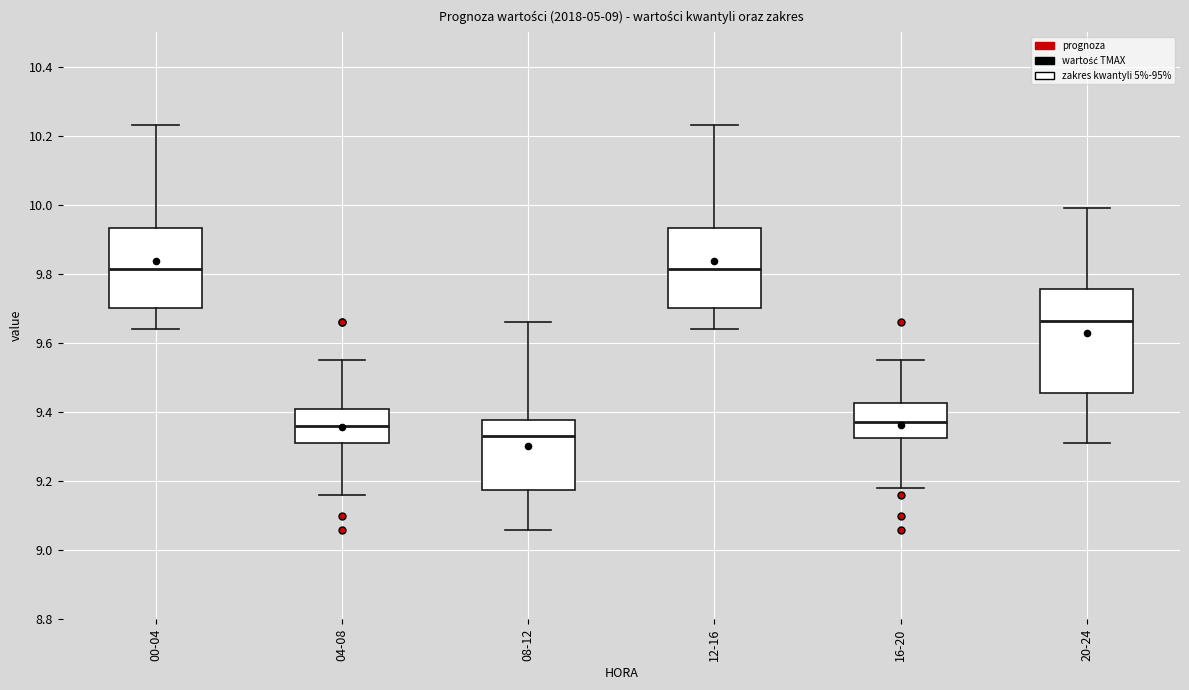

Reading left to right, transcribe this box plot: for each box, give where its median line is, the range the box spans, and where its two whiskers end, as read against the y-axis. The values are not printed on the chart, so give them approximately, as read against the axis.

00-04: median 9.82, box 9.70 to 9.94, whiskers 9.64 to 10.24
04-08: median 9.36, box 9.32 to 9.42, whiskers 9.16 to 9.56
08-12: median 9.34, box 9.18 to 9.38, whiskers 9.06 to 9.66
12-16: median 9.82, box 9.70 to 9.94, whiskers 9.64 to 10.24
16-20: median 9.38, box 9.32 to 9.42, whiskers 9.18 to 9.56
20-24: median 9.66, box 9.46 to 9.76, whiskers 9.32 to 10.00